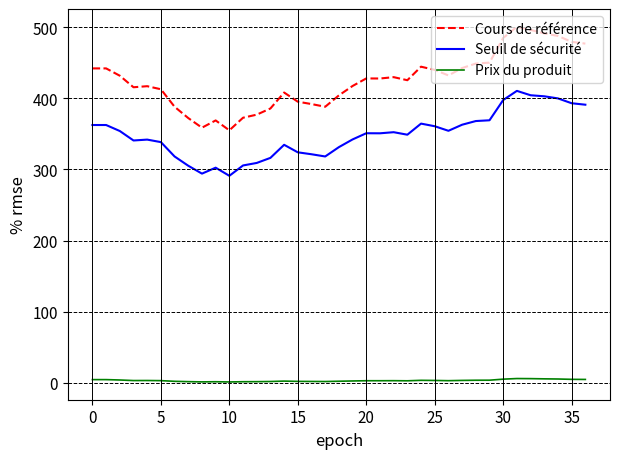

What is the greatest value displayed?

500.4